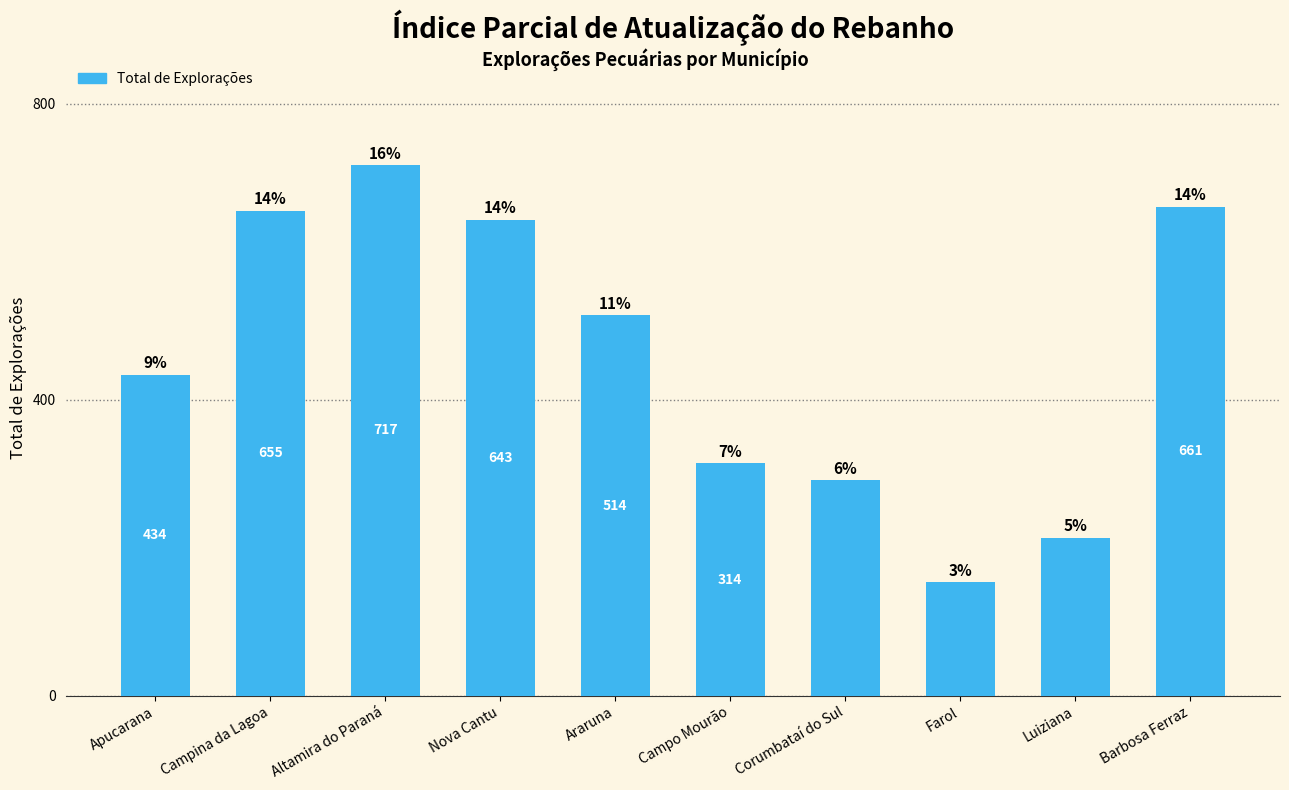

What is the difference between the second highest and second lowest values?

448